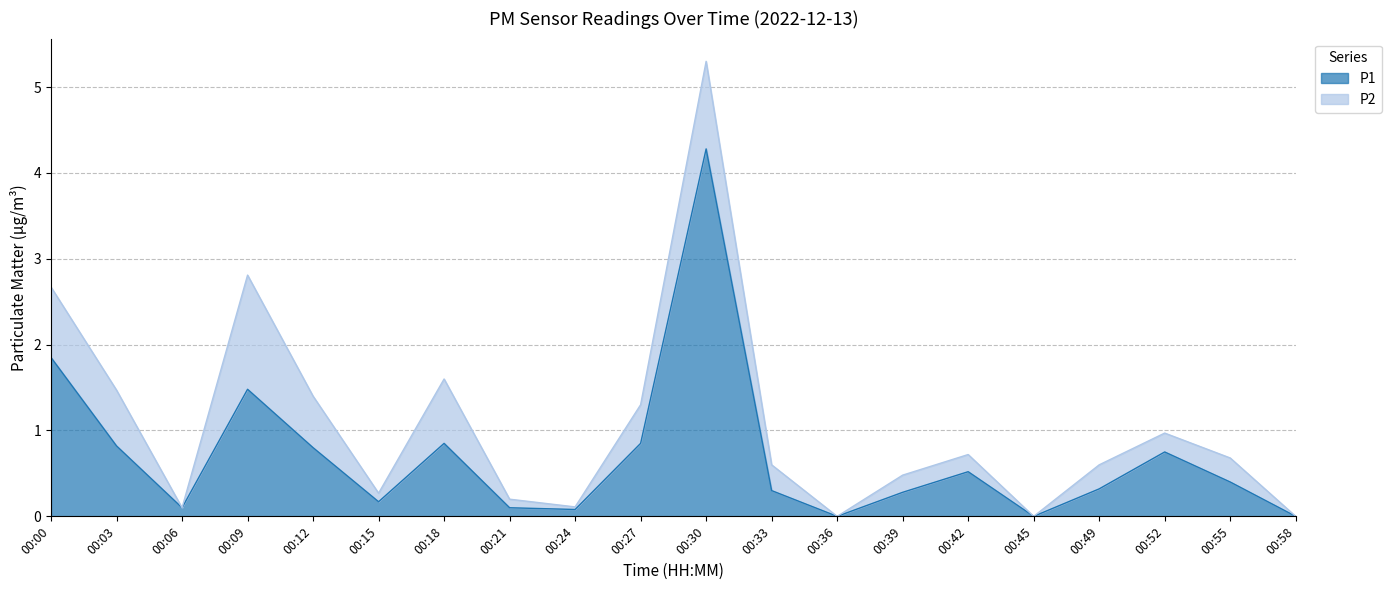

True or false: there are more than 2 points higher than both neighbors.

True